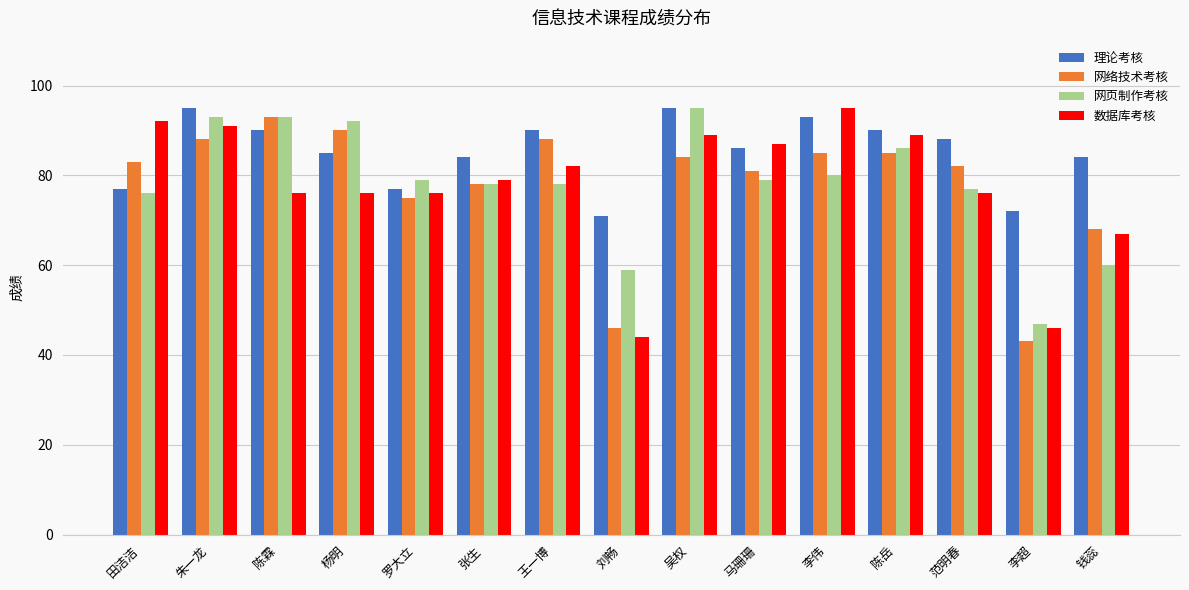

At 罗大立, list the series in order from smallest to largest.

网络技术考核, 数据库考核, 理论考核, 网页制作考核